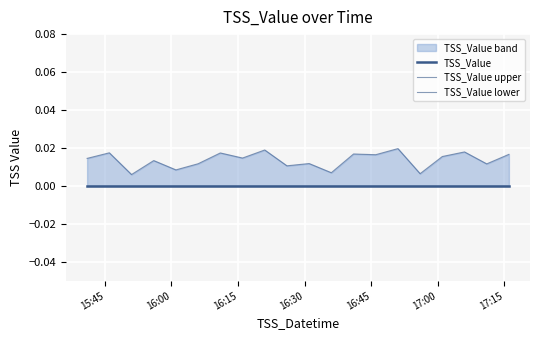

True or false: TSS_Value lower has more than 1 points higher than both neighbors.

False